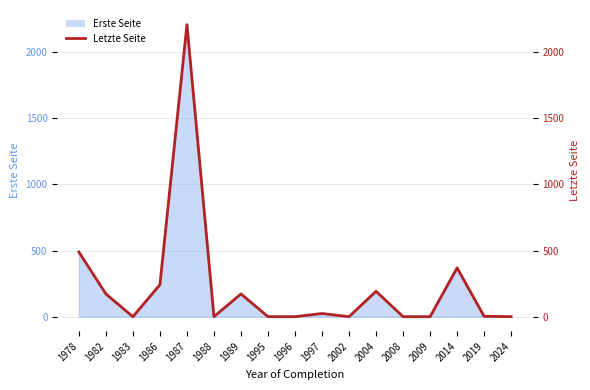

How many interior local peaks (higher than both neighbors) does the data have?

5